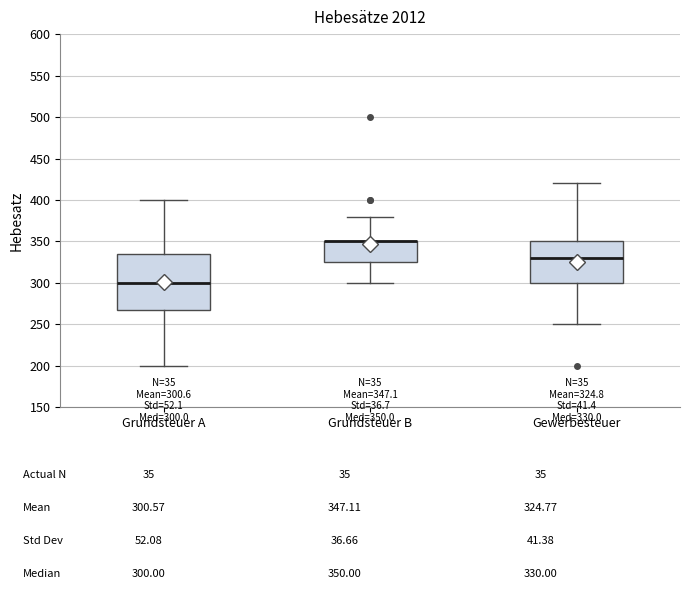

Comparing the boxes themselves (not the whiskers), which one is the tallest?

Grundsteuer A